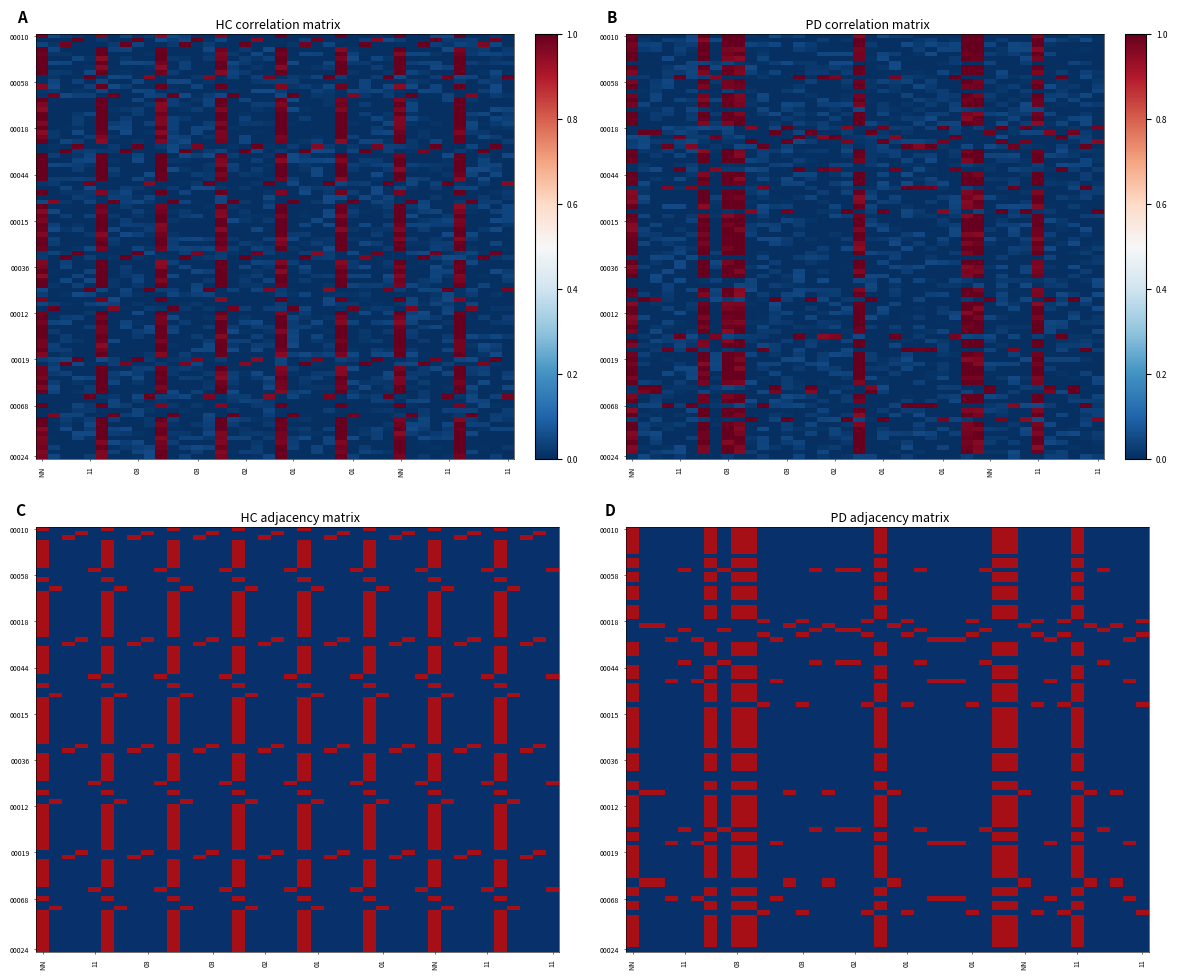

Which series changed the most between 01 and 03?

00019